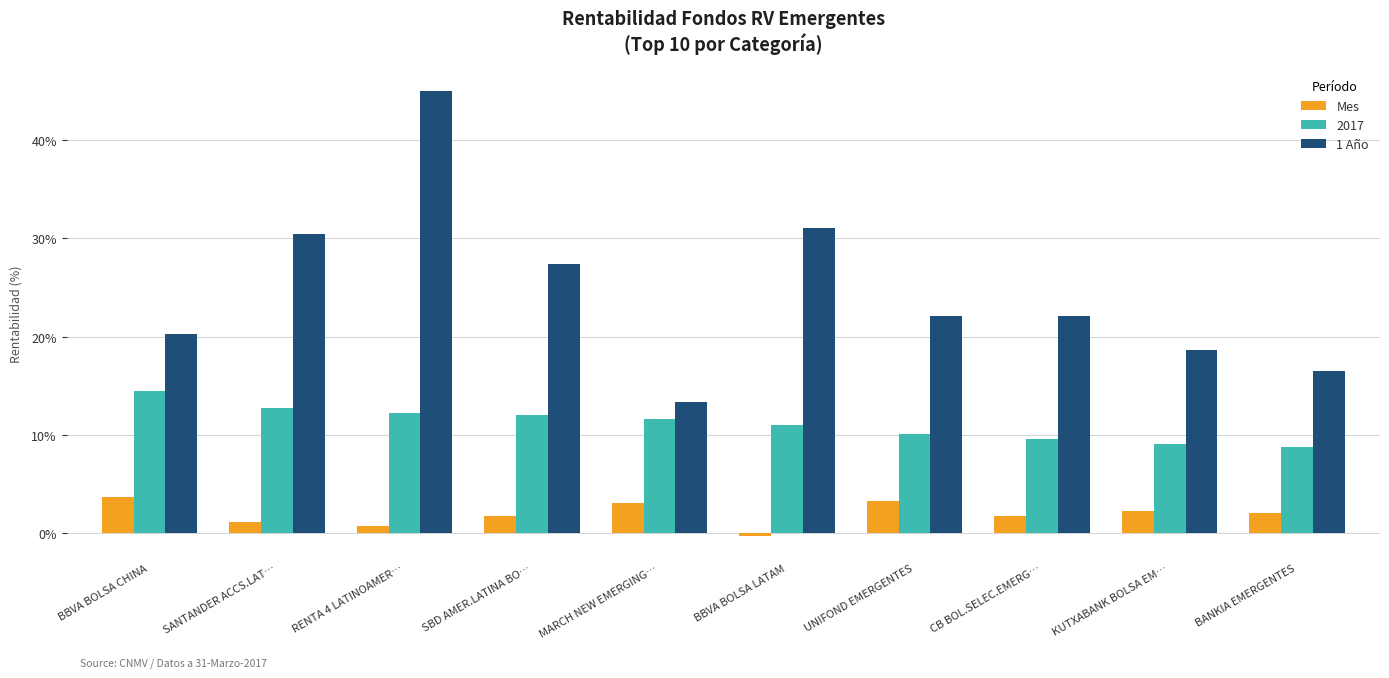

How many bars are there in each group?

3